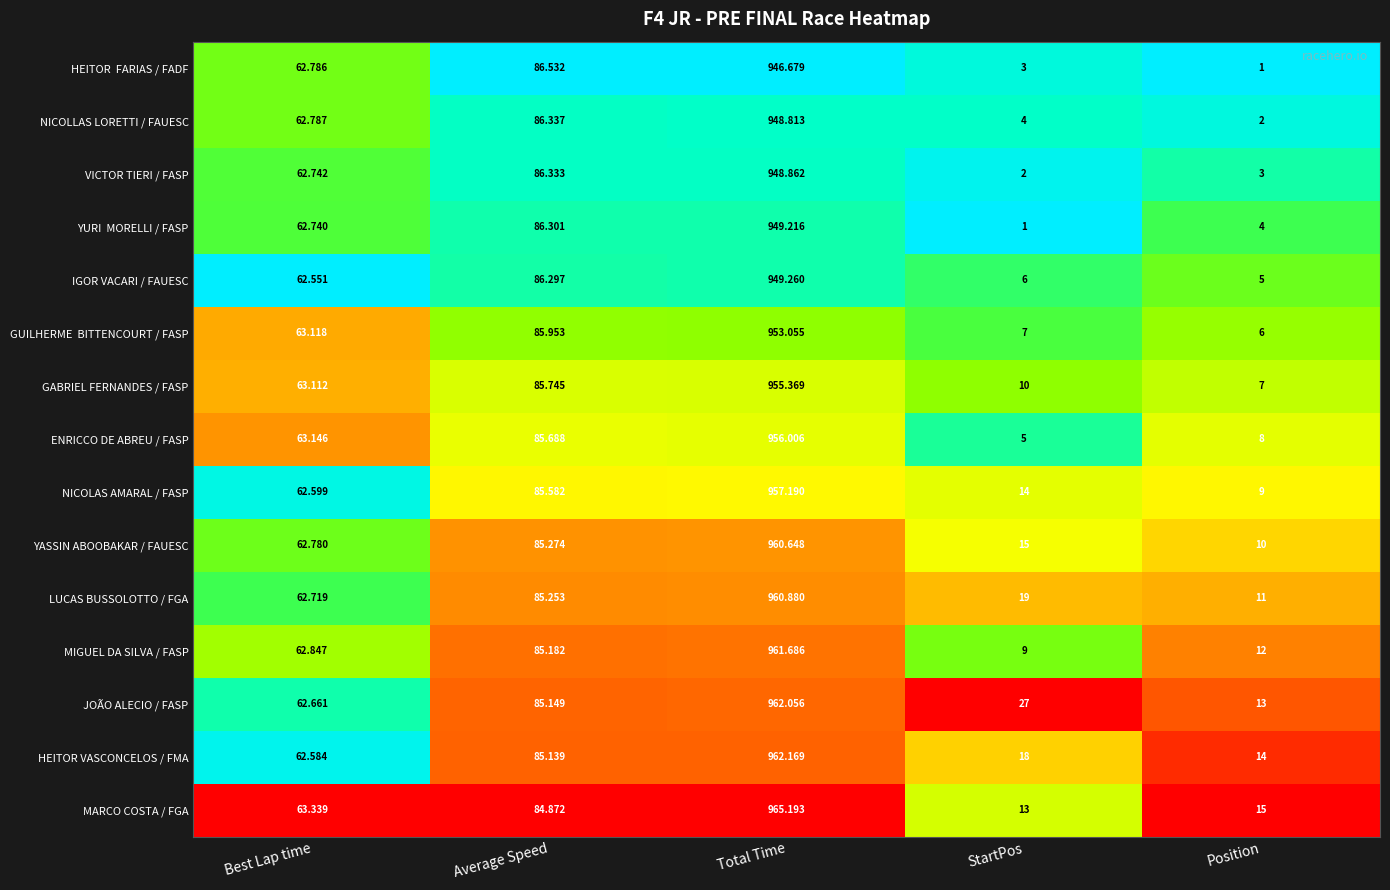

Rank the categories by LUCAS BUSSOLOTTO / FGA value from lowest to highest.

Position, StartPos, Best Lap time, Average Speed, Total Time